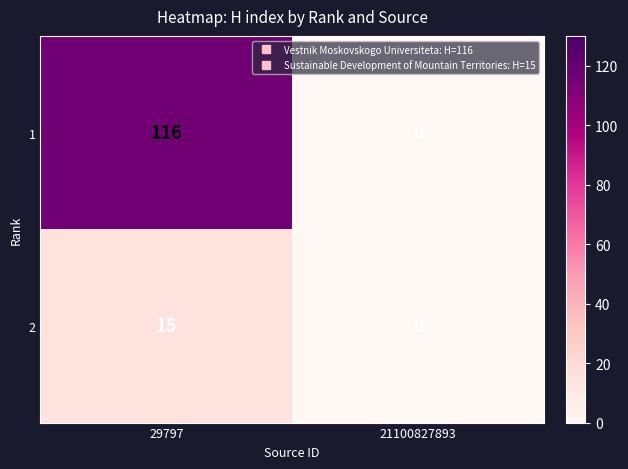

What is the difference between the maximum and minimum values in the 1 series?

116